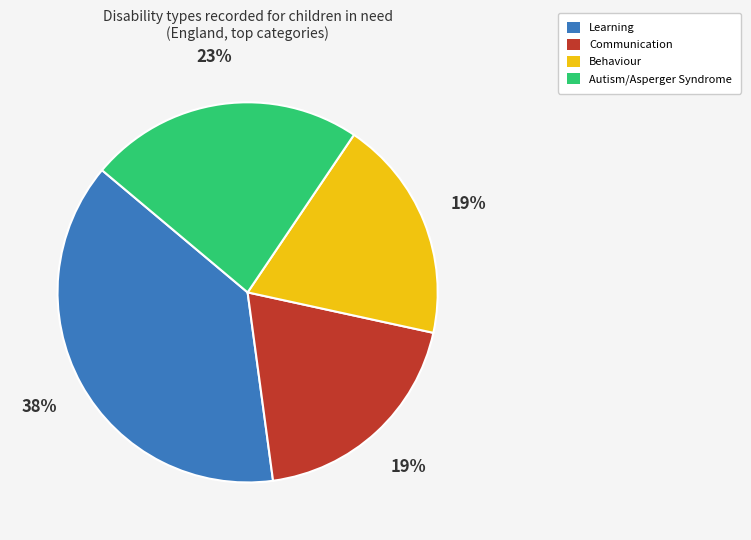

Do Communication and Learning together represent more than half of the pie?

Yes